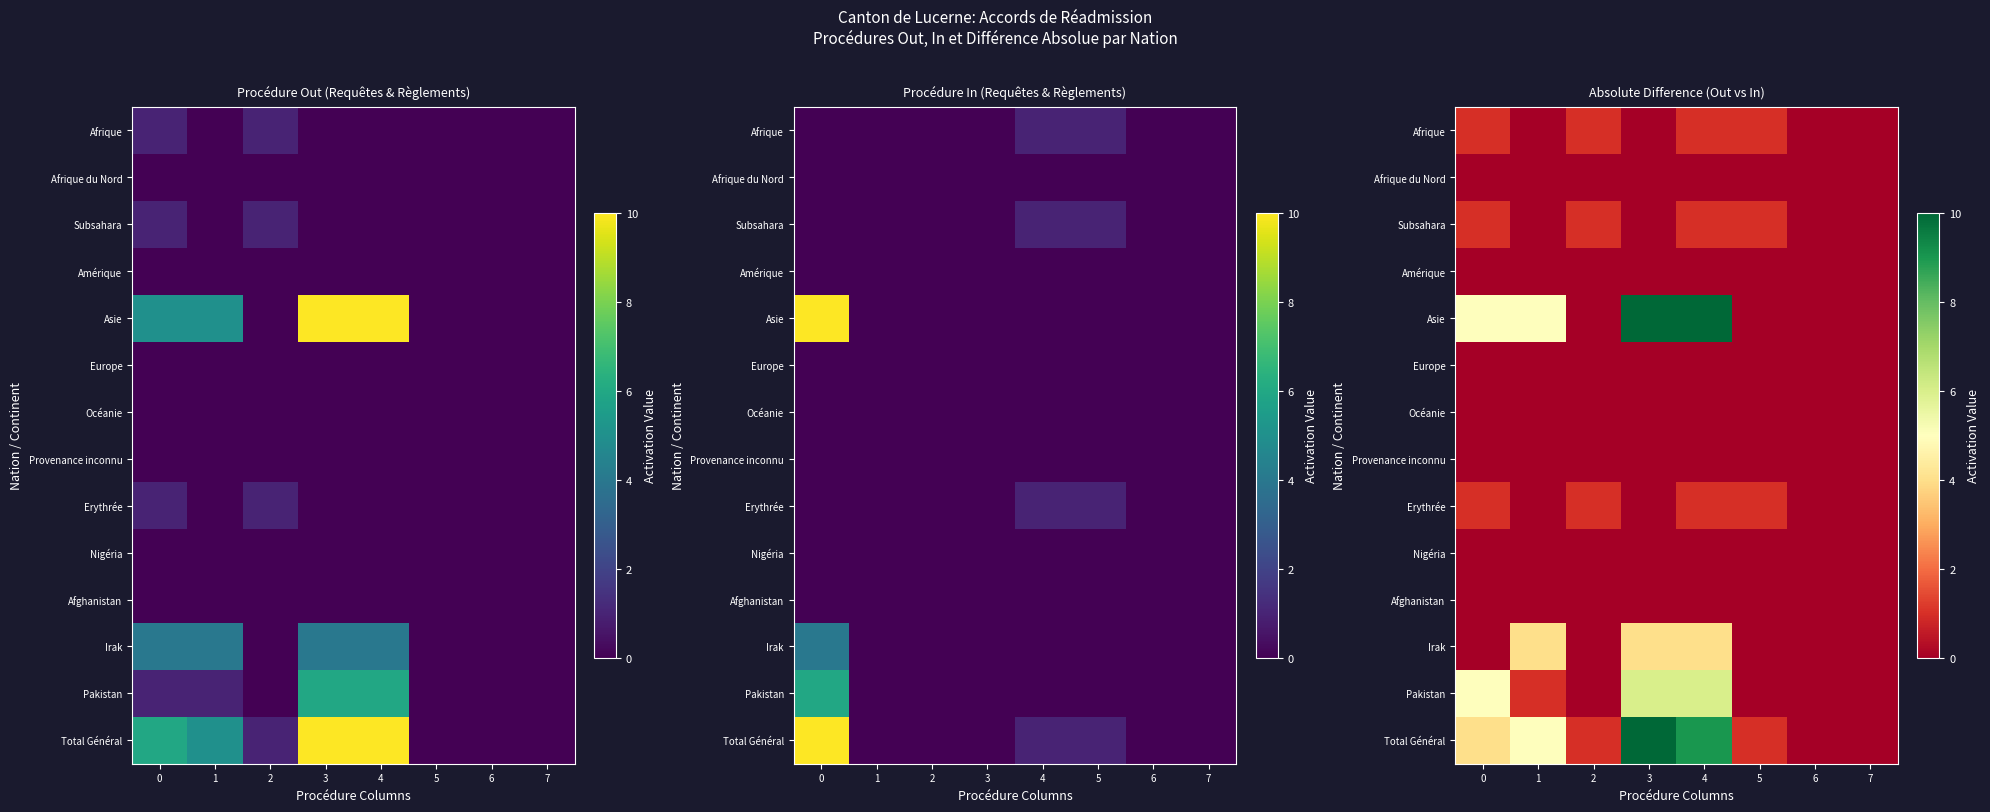

At which label does Total Général reach its peak?

3